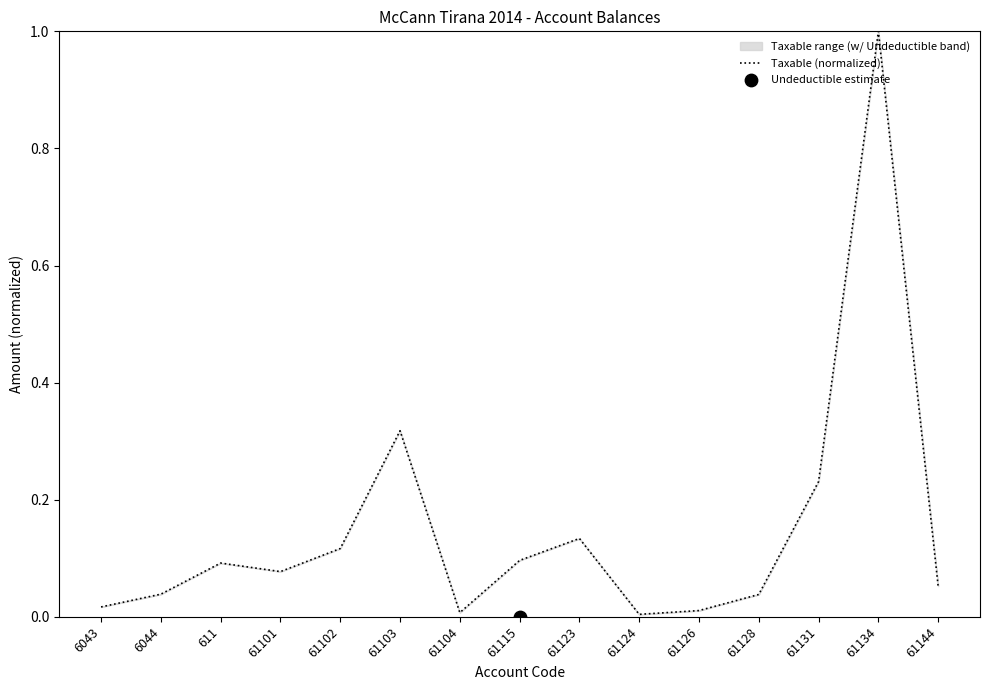

Between 61104 and 6043, which is larger?

6043